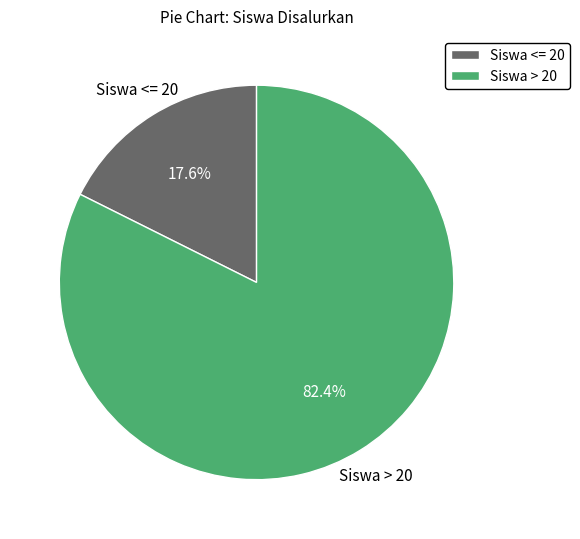

How many segments does this pie chart have?

2